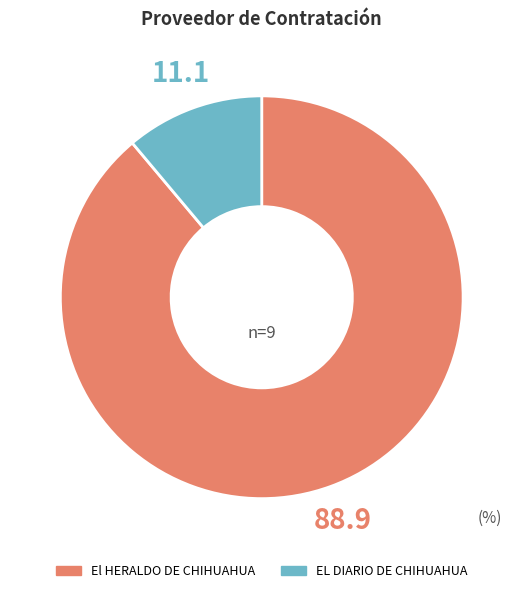

Which category has the biggest portion of the pie?

El HERALDO DE CHIHUAHUA